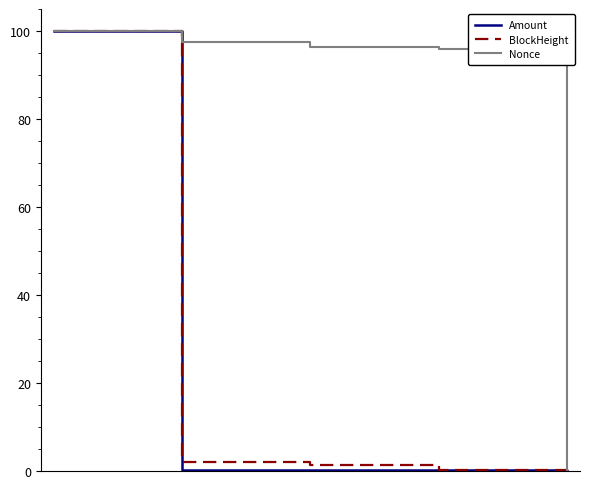

Which series has the largest total across all categories?

Nonce